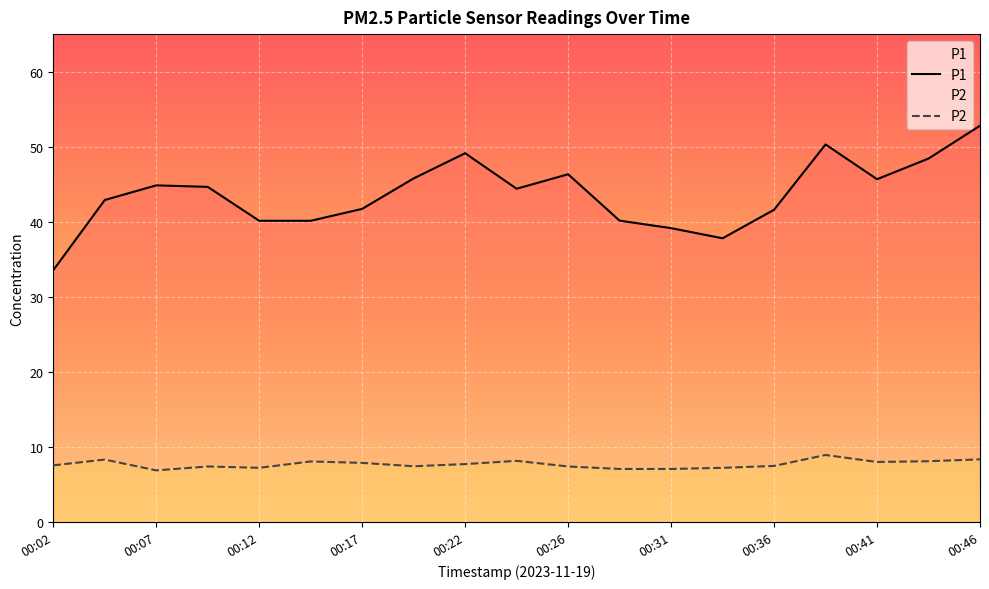

In P1, how many points are higher than both neighbors (excluding endpoints)?

4